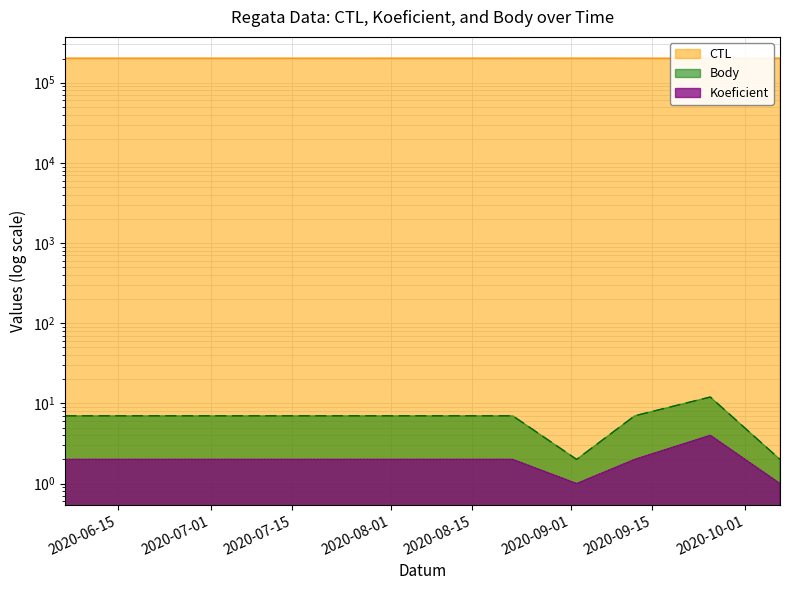

At which category does the chart reach its minimum across all series?

2020-09-02